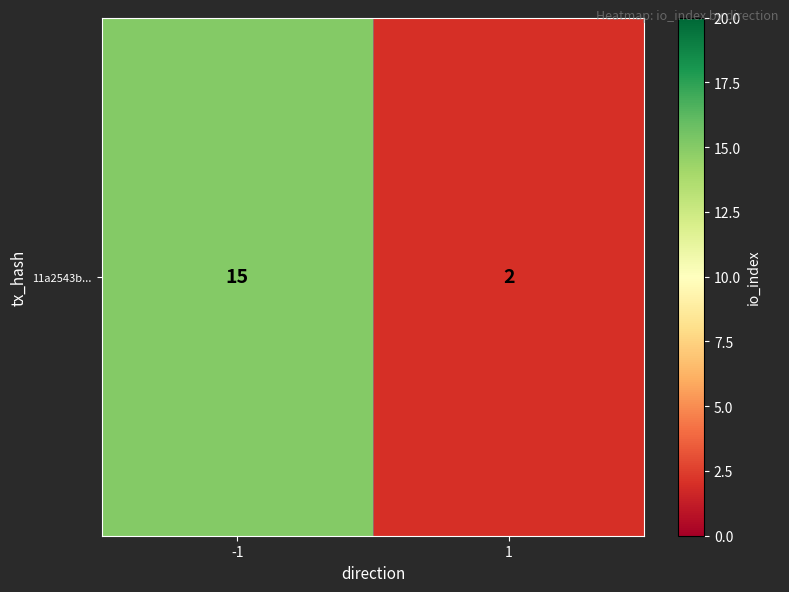

What is the difference between the maximum and minimum values?

13